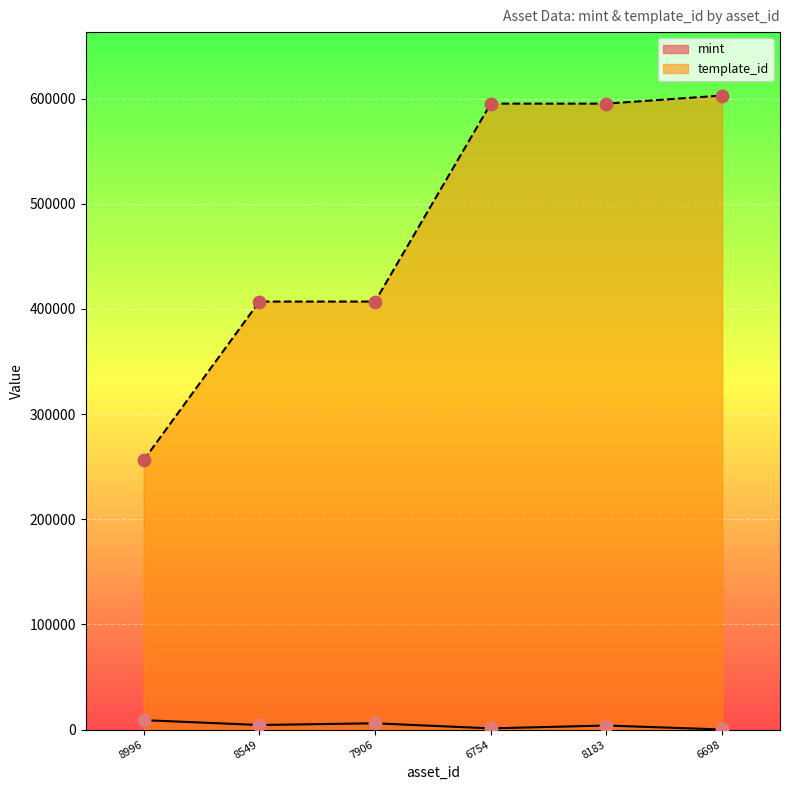

Which series reaches the maximum Y coordinate?

template_id